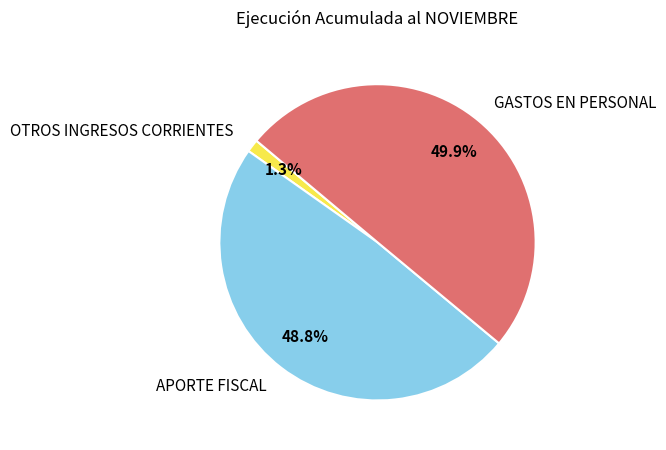

How many segments does this pie chart have?

3